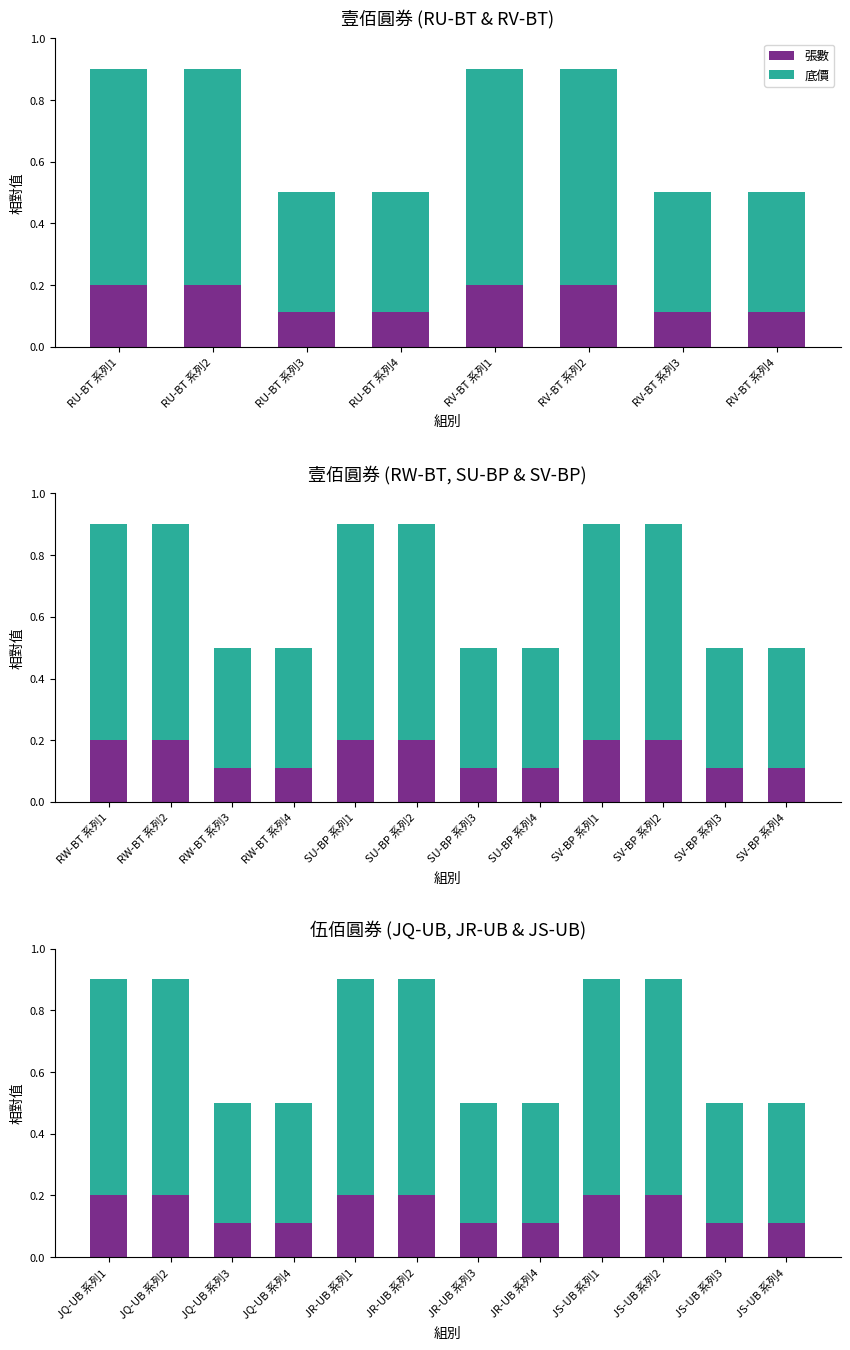

What is the label of the 1st bar from the left?

JQ-UB 系列1